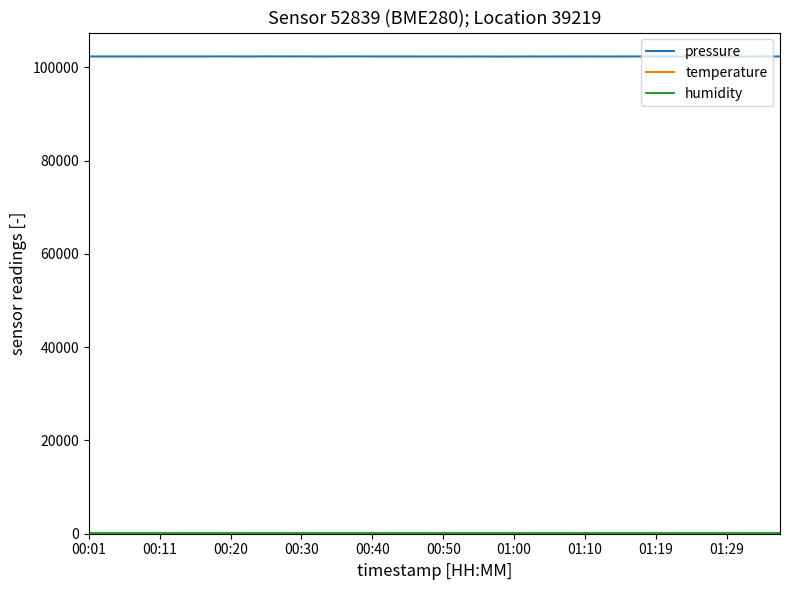

What is the greatest value displayed?

102360.9